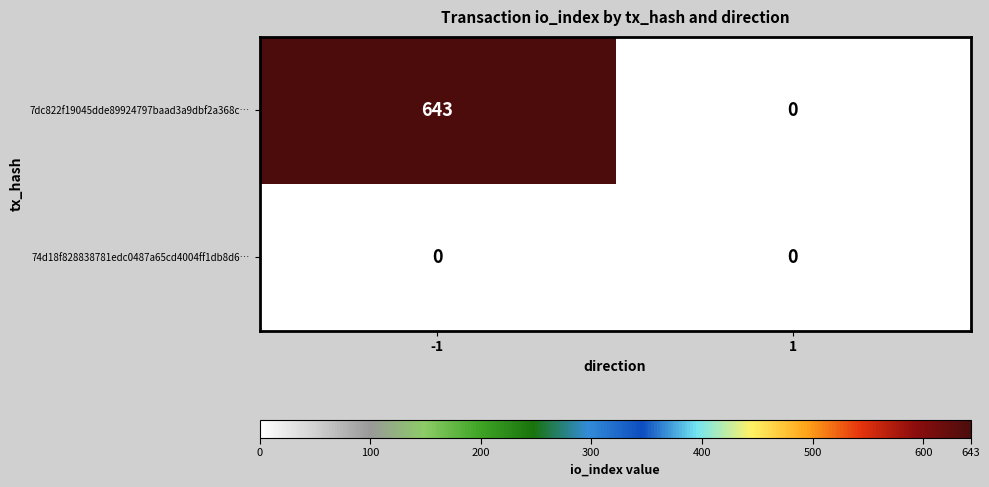

Between -1 and 1, which series saw the biggest shift?

7dc822f19045dde89924797baad3a9dbf2a368c…